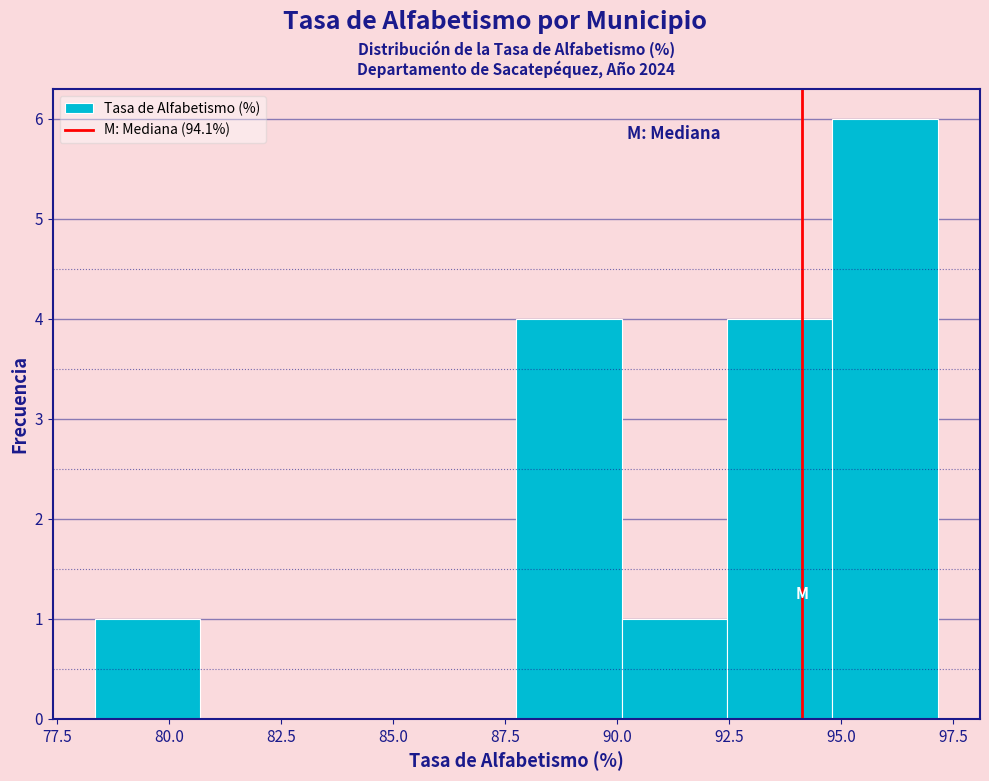

How tall is the bar that spans 87.5 to 90.0 on the x-axis? Neither the bar edges nor the heights are printed on the chart, so give them approximately, as read against the axes.

4